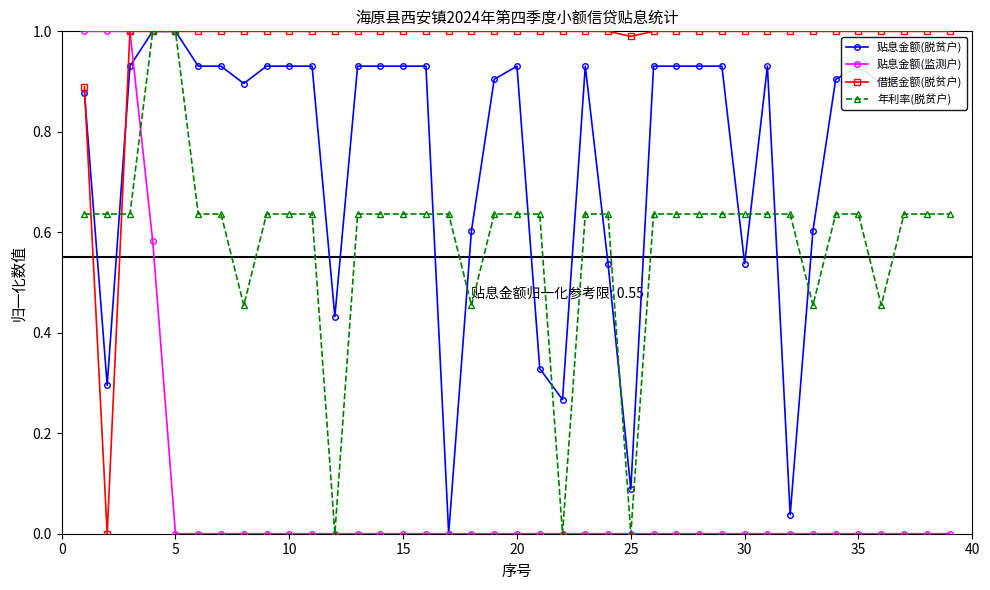

List the series in order of their overall mean, lowest first.

贴息金额(监测户), 年利率(脱贫户), 贴息金额(脱贫户), 借据金额(脱贫户)